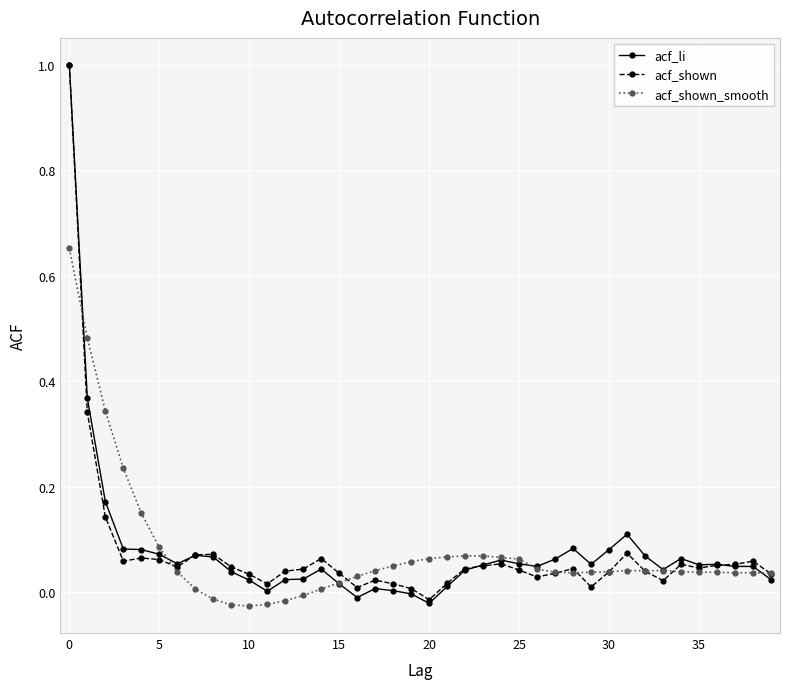

True or false: acf_shown has more than 1 interior local peaks.

True